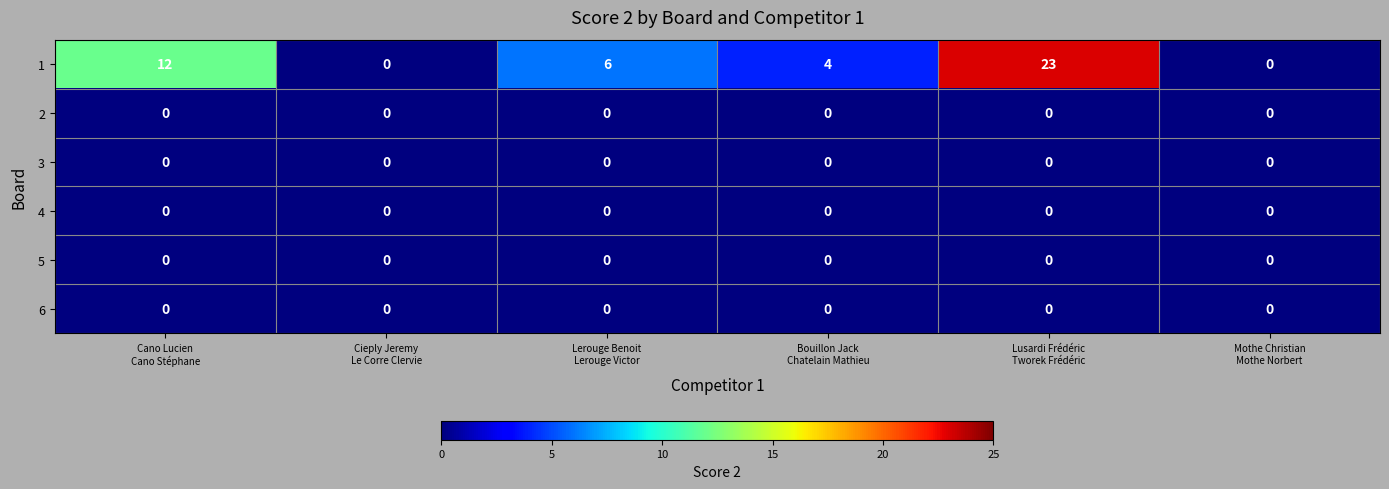

What is the greatest value displayed?

23